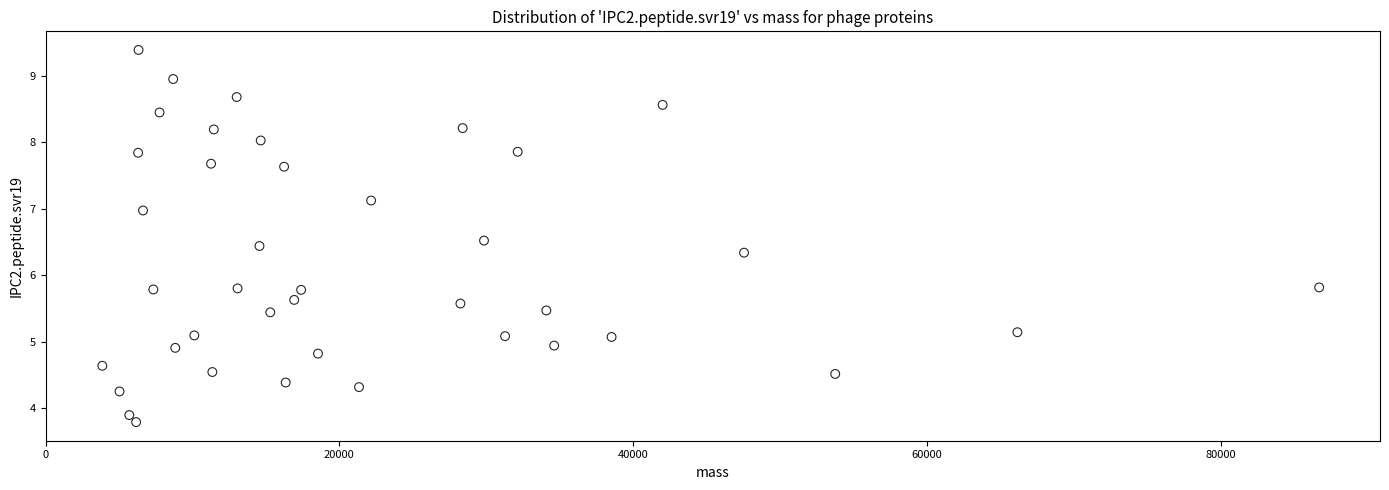

What is the range of X values (max minus min)?

82843.4